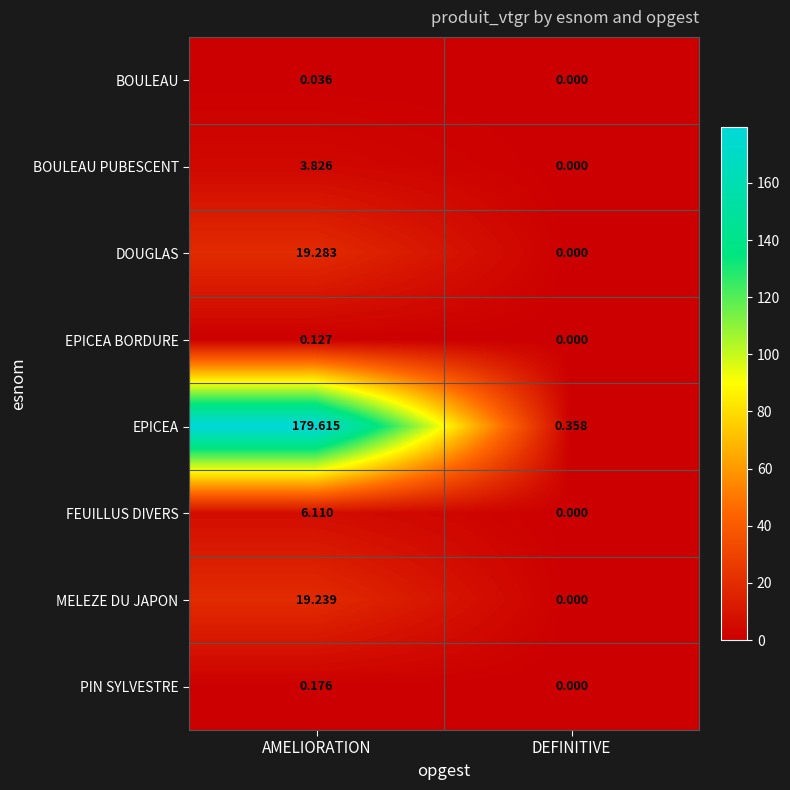

Which series has the largest range (max minus min)?

EPICEA